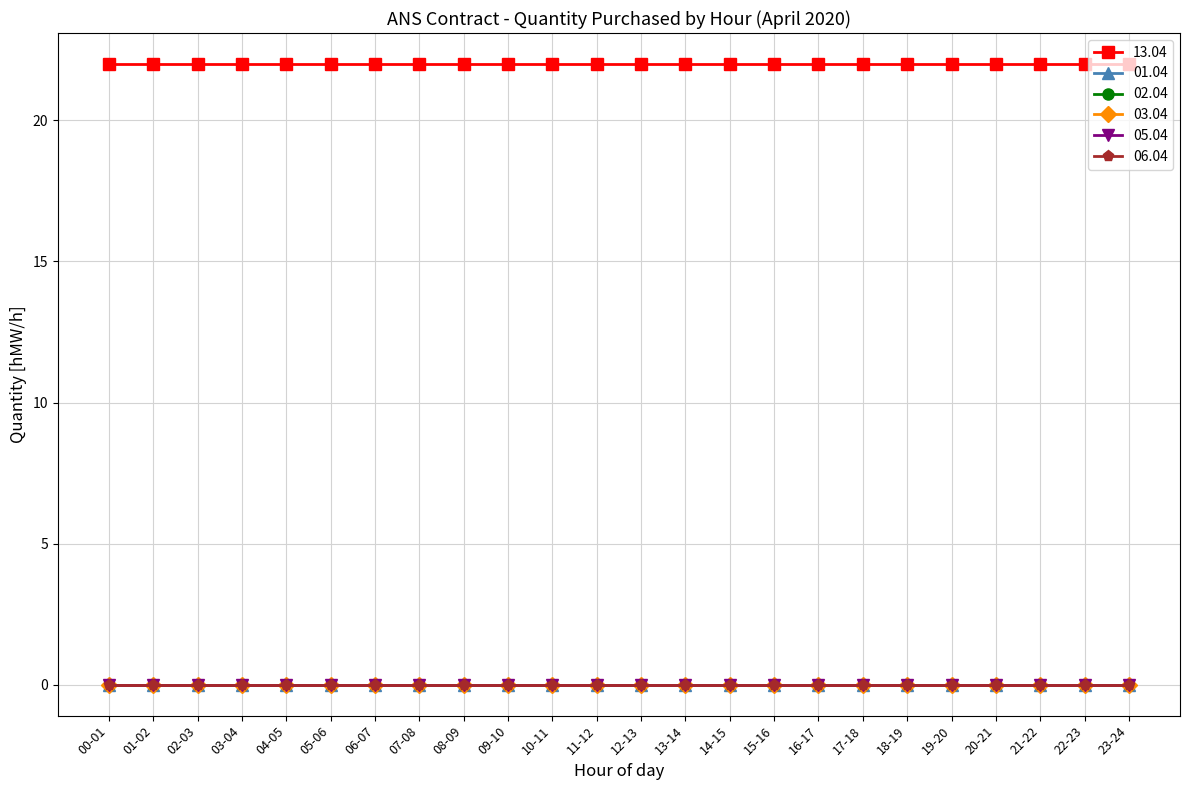

At 06-07, list the series in order from largest to smallest.

13.04, 01.04, 02.04, 03.04, 05.04, 06.04